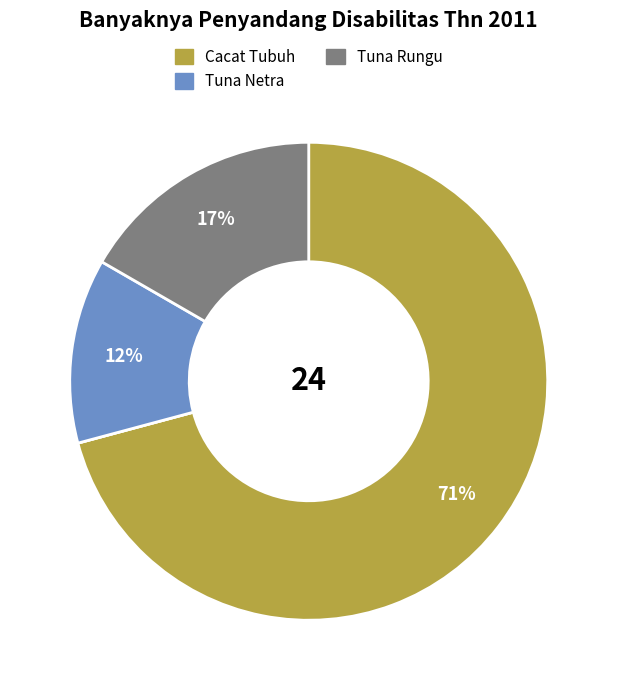

Is there any slice that represents more than half of the pie?

Yes